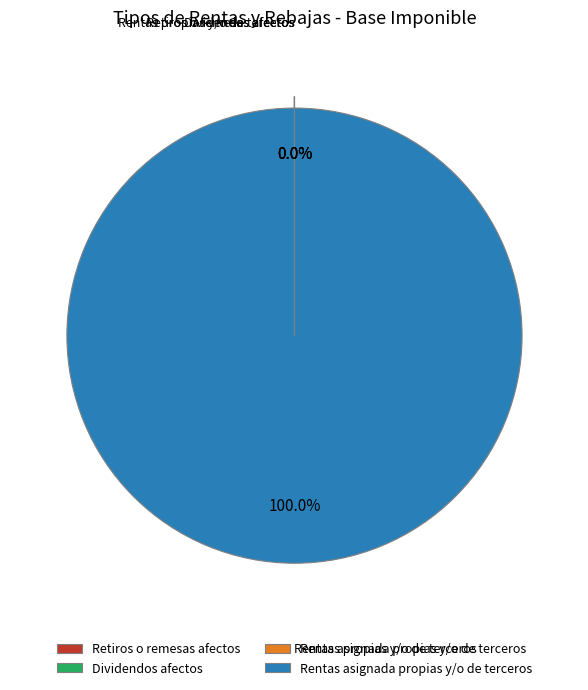

Does Rentas asignada propias y/o de terceros represent more than half of the total?

Yes